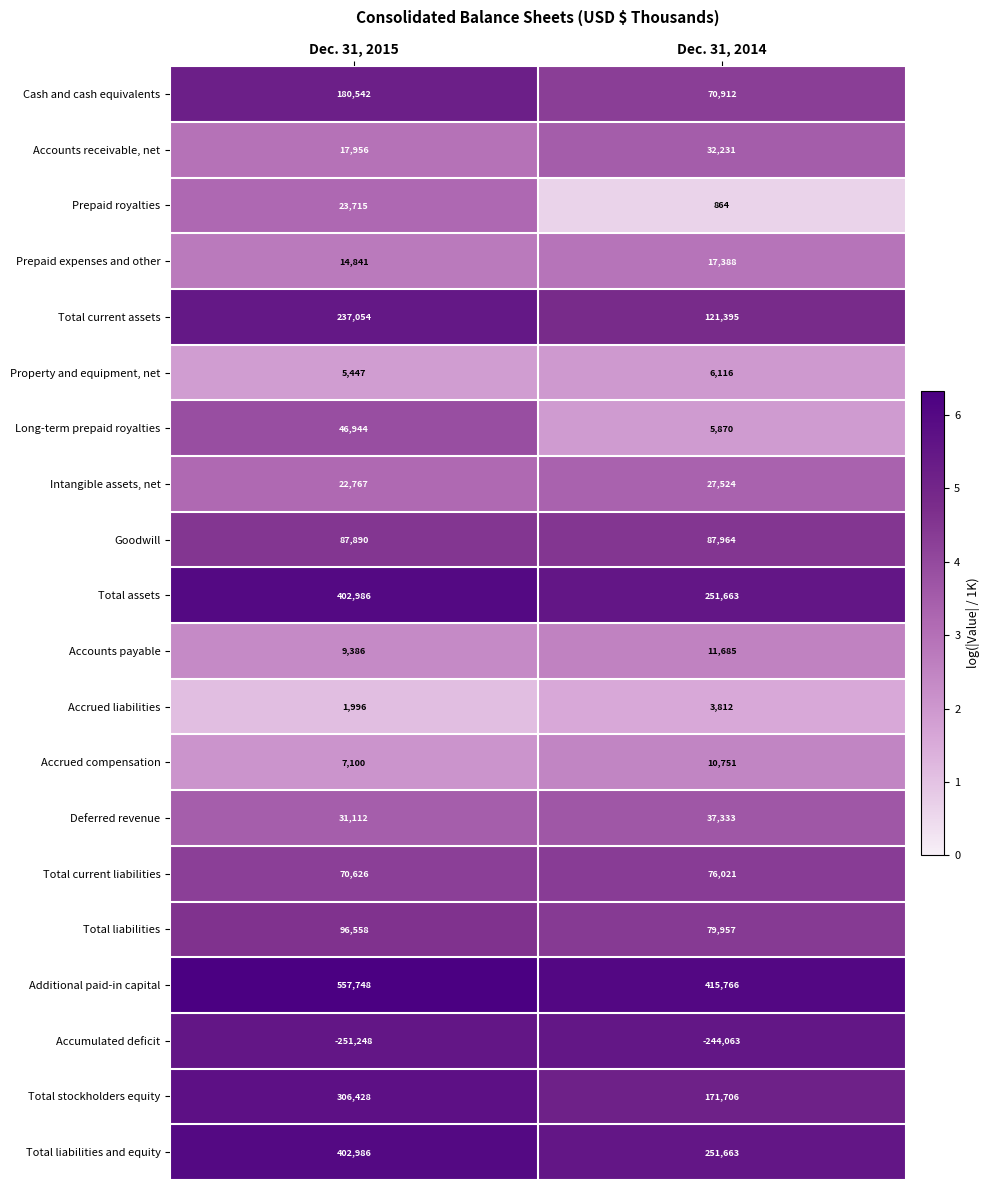

At which label is Accrued liabilities closest to 2904?

Dec. 31, 2015